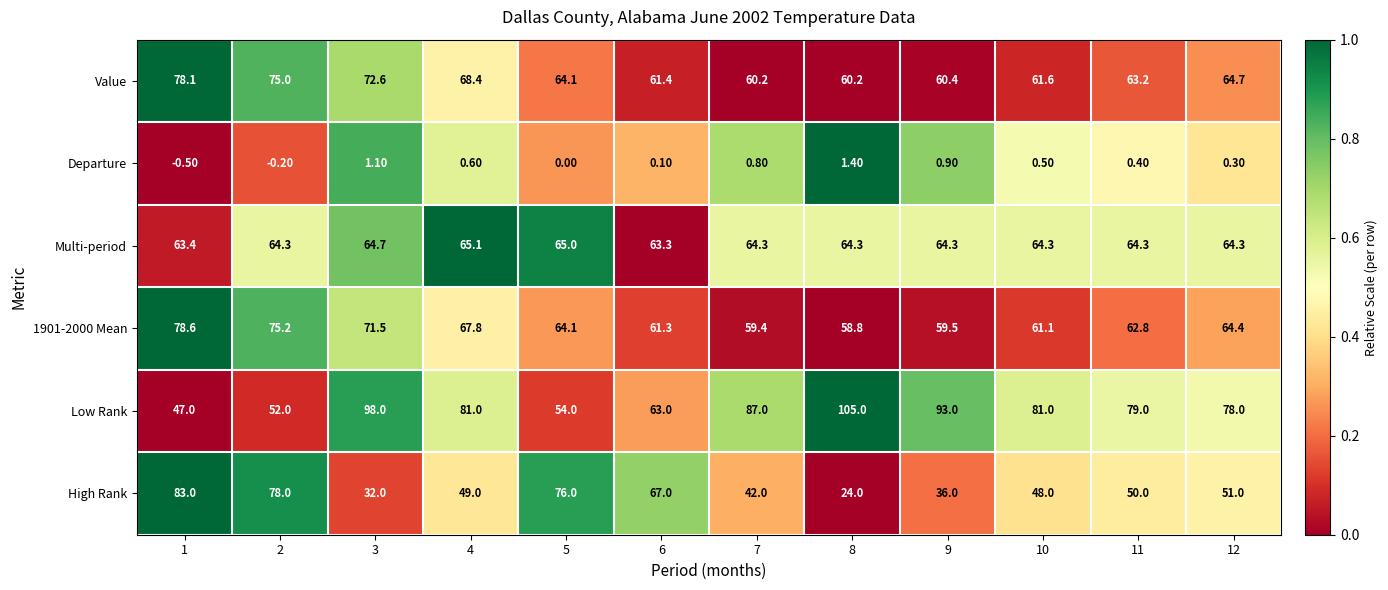

What is the sum of the Departure values at 8 and 11?

1.8